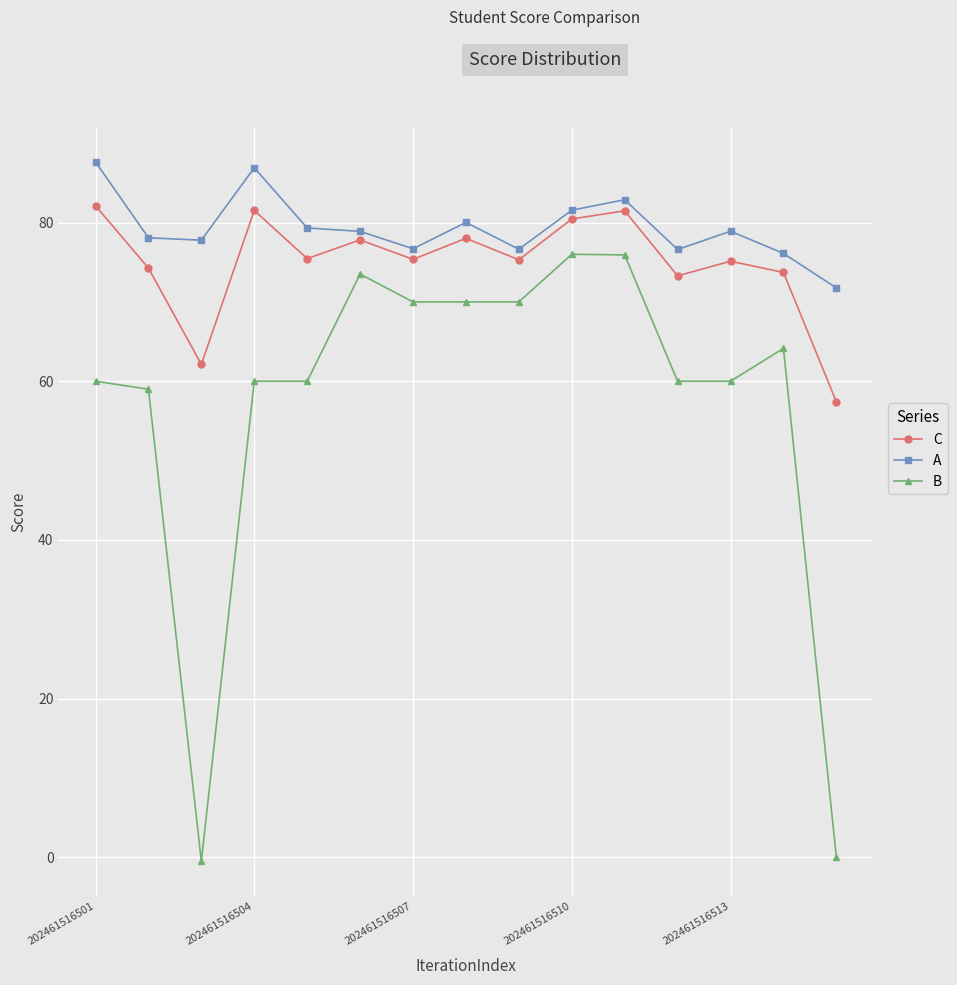

True or false: B and C intersect in this chart.

False